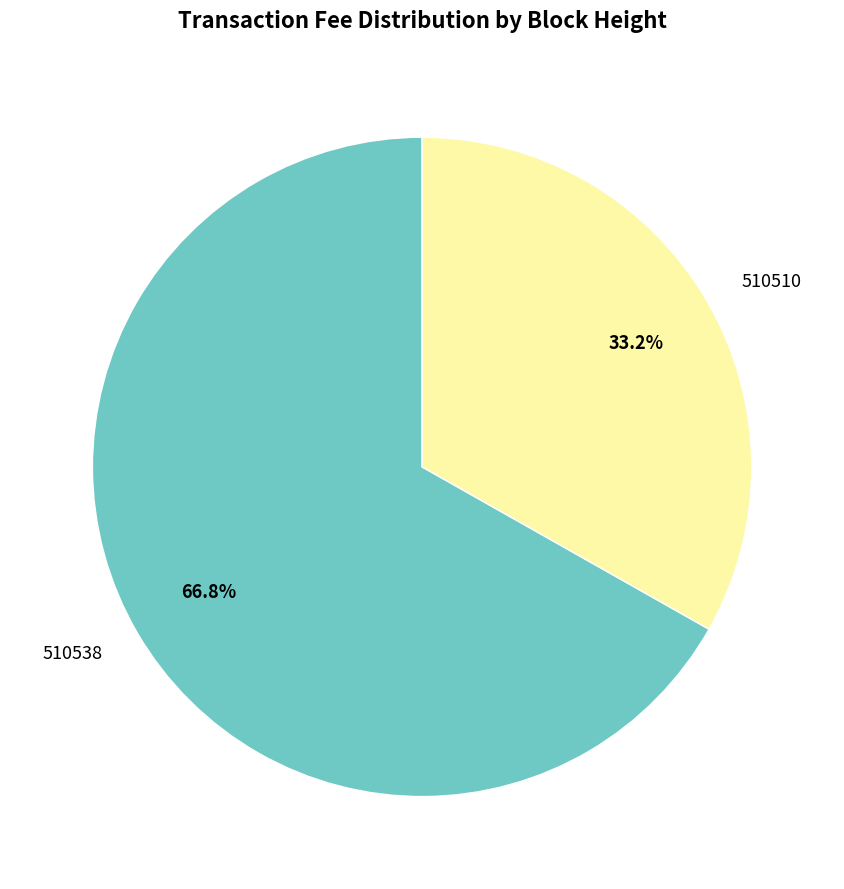

The 510510 slice represents 33% of the pie. True or false?

True